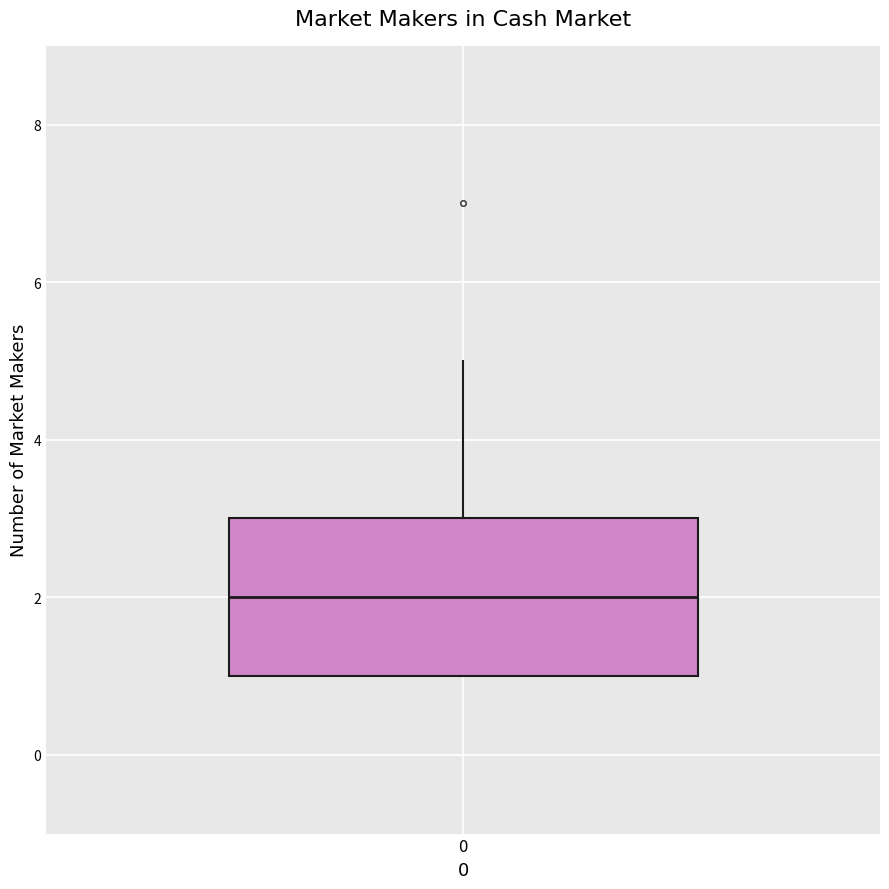

Transcribe this box plot: give where the median line is, the range the box spans, and where the two whiskers end, as read against the y-axis. The values are not printed on the chart, so give them approximately, as read against the axis.

median 2, box 1 to 3, whiskers 1 to 5